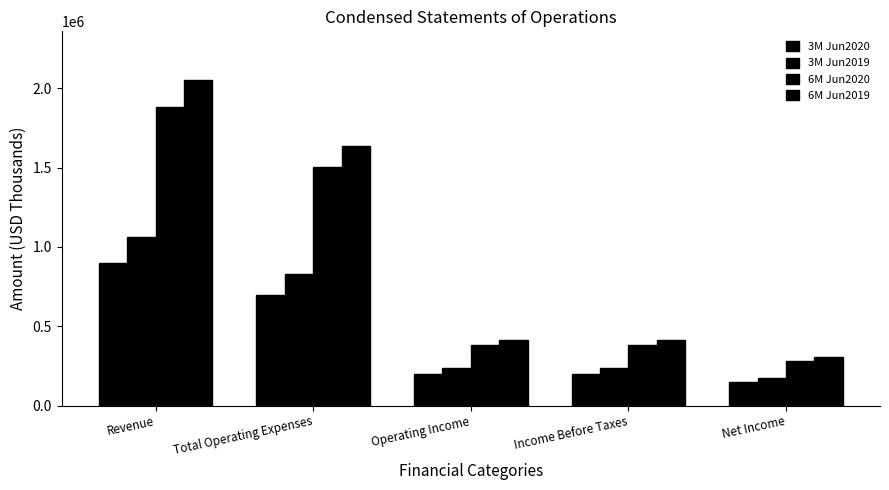

Where is 3M Jun2020 nearest to the value 522007?

Total Operating Expenses